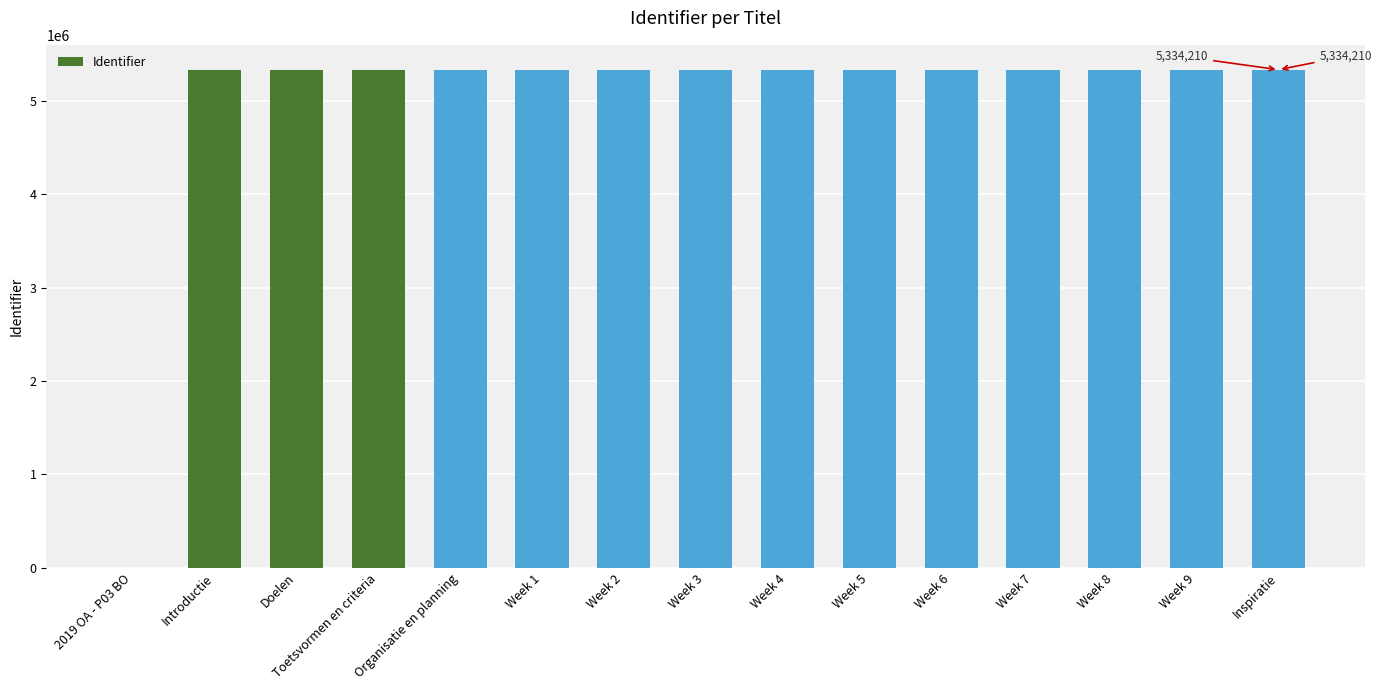

What is the maximum value shown in the chart?

5334210